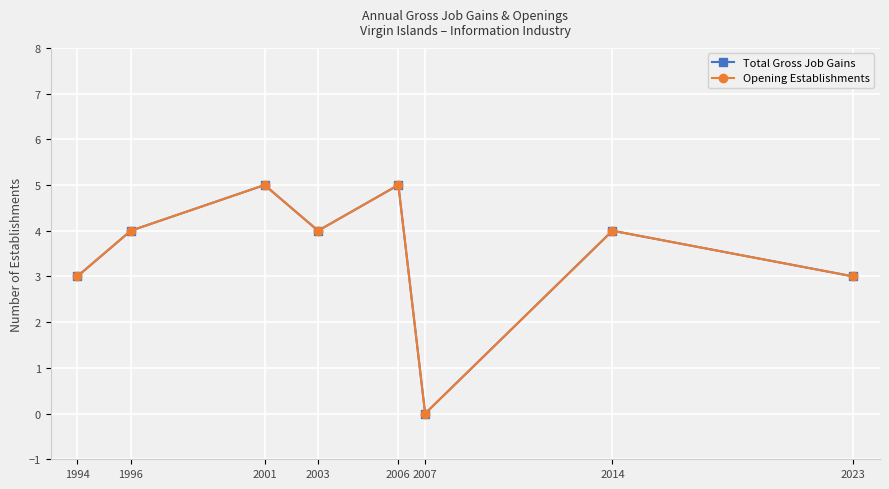

Does the chart display data point markers on the line(s)?

Yes